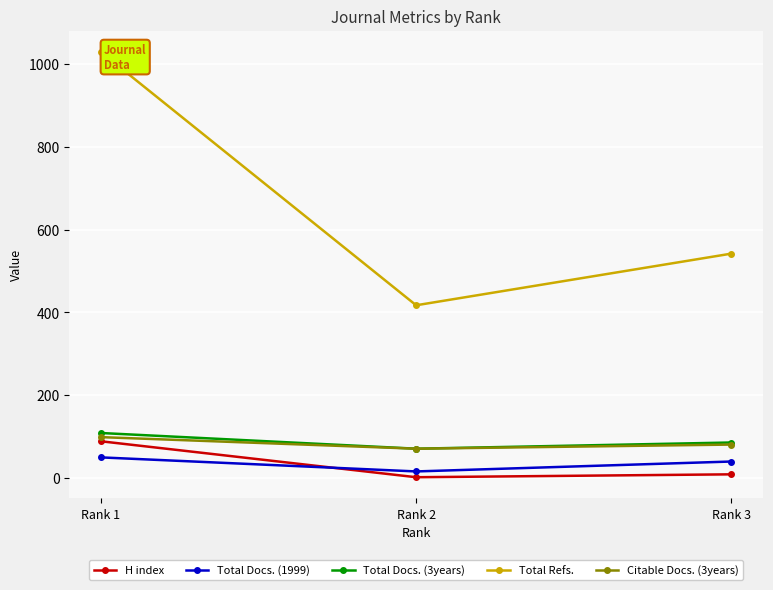

What is the minimum value for H index?

1